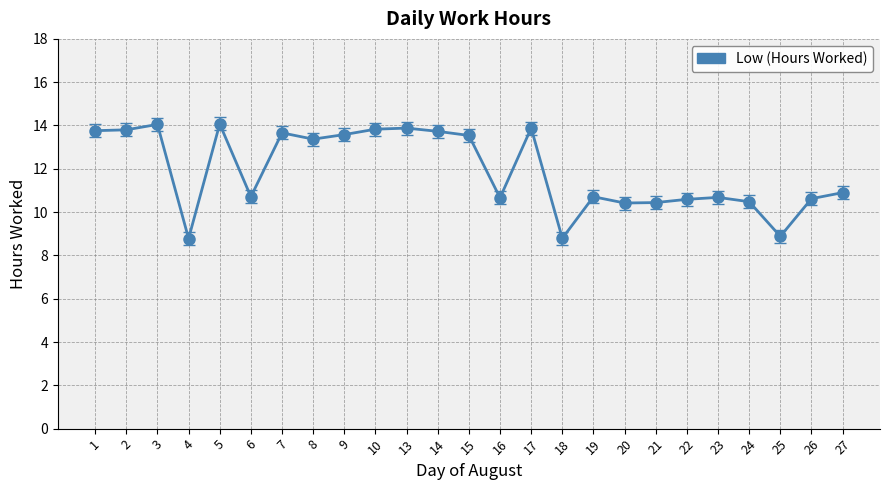

True or false: the data has more than 2 interior local peaks.

True